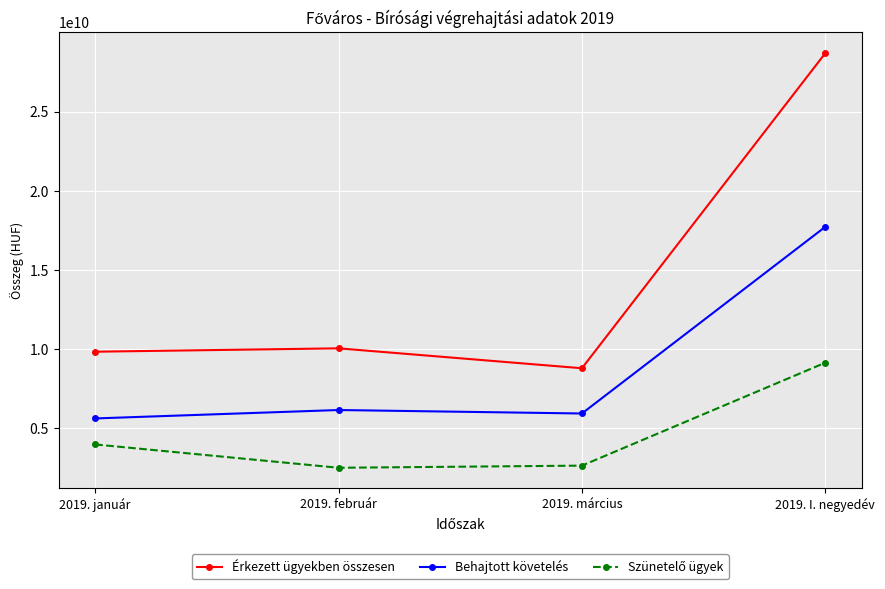

Which series has the widest spread of values?

Érkezett ügyekben összesen